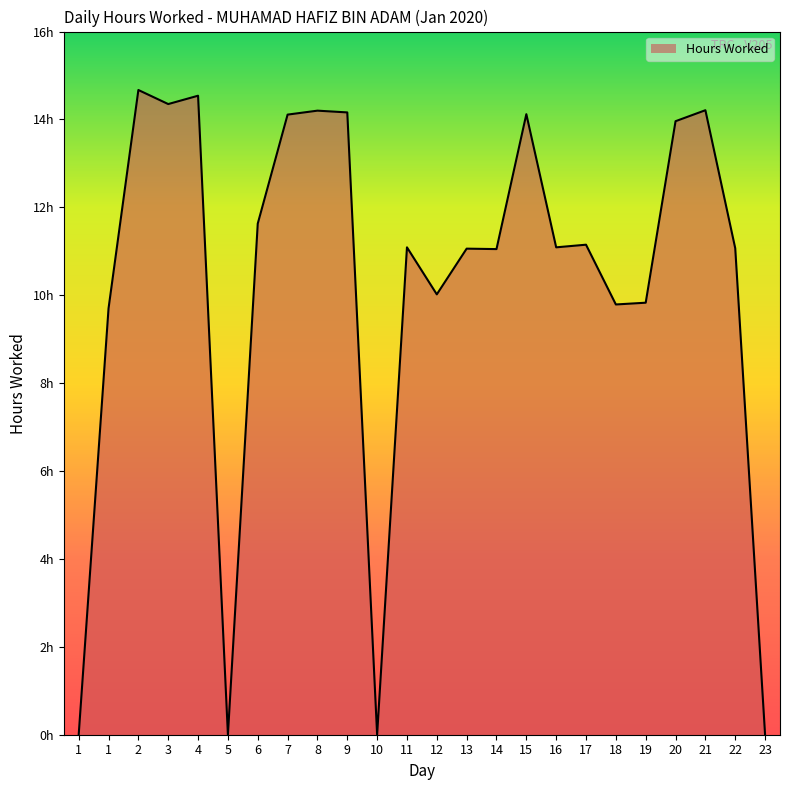

Does the chart have visible grid lines?

No